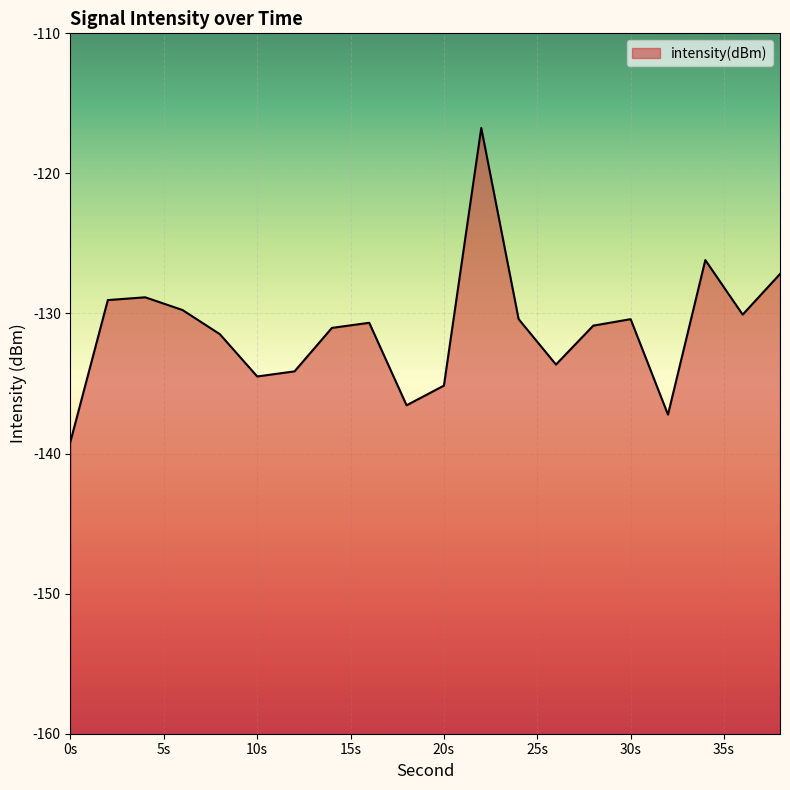

Which category has the highest value across all series?

22